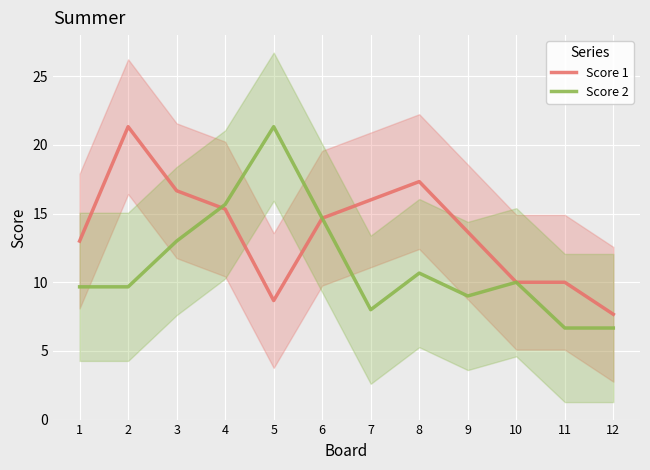

What is the value of the Score 1 point at the 11th from the left?

10.0